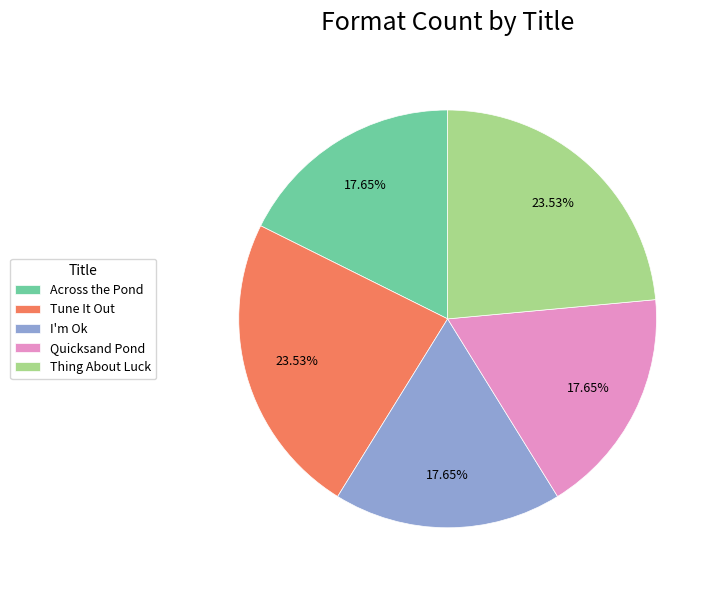

What is the ratio of the value at Across the Pond to the value at I'm Ok?

1.0